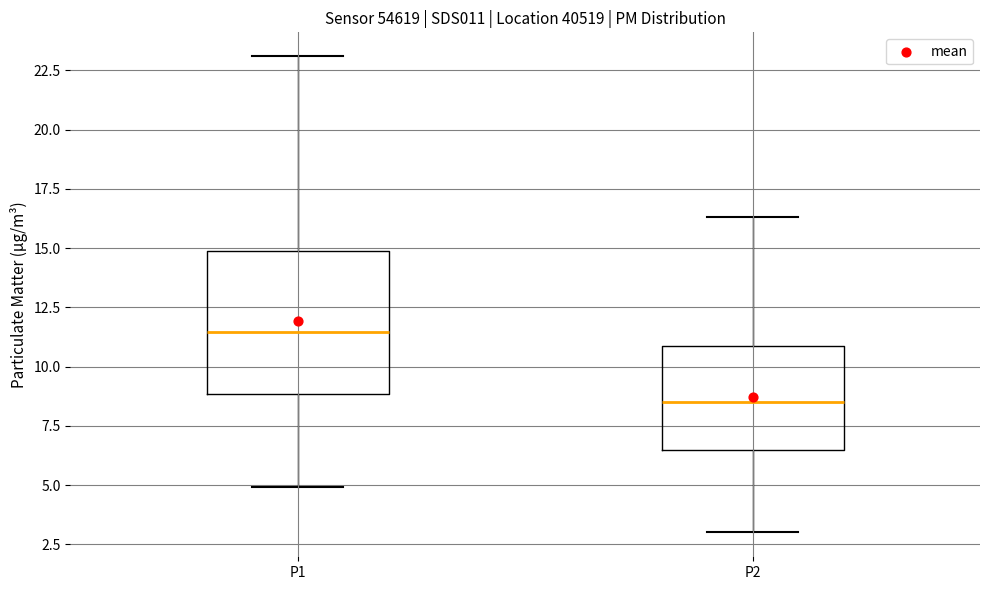

Reading left to right, read every box against the y-axis: the position of its median line, the range the box covers, and the ends of its whiskers. The values are not printed on the chart, so give them approximately, as read against the axis.

P1: median 11.5, box 9.0 to 15.0, whiskers 5.0 to 23.0
P2: median 8.5, box 6.5 to 11.0, whiskers 3.0 to 16.5